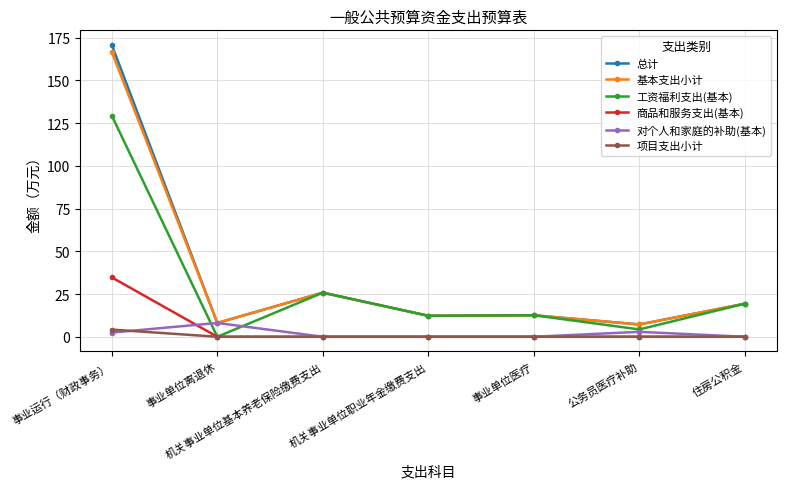

What is the sum of the 基本支出小计 values at 机关事业单位基本养老保险缴费支出 and 事业单位医疗?

38.4